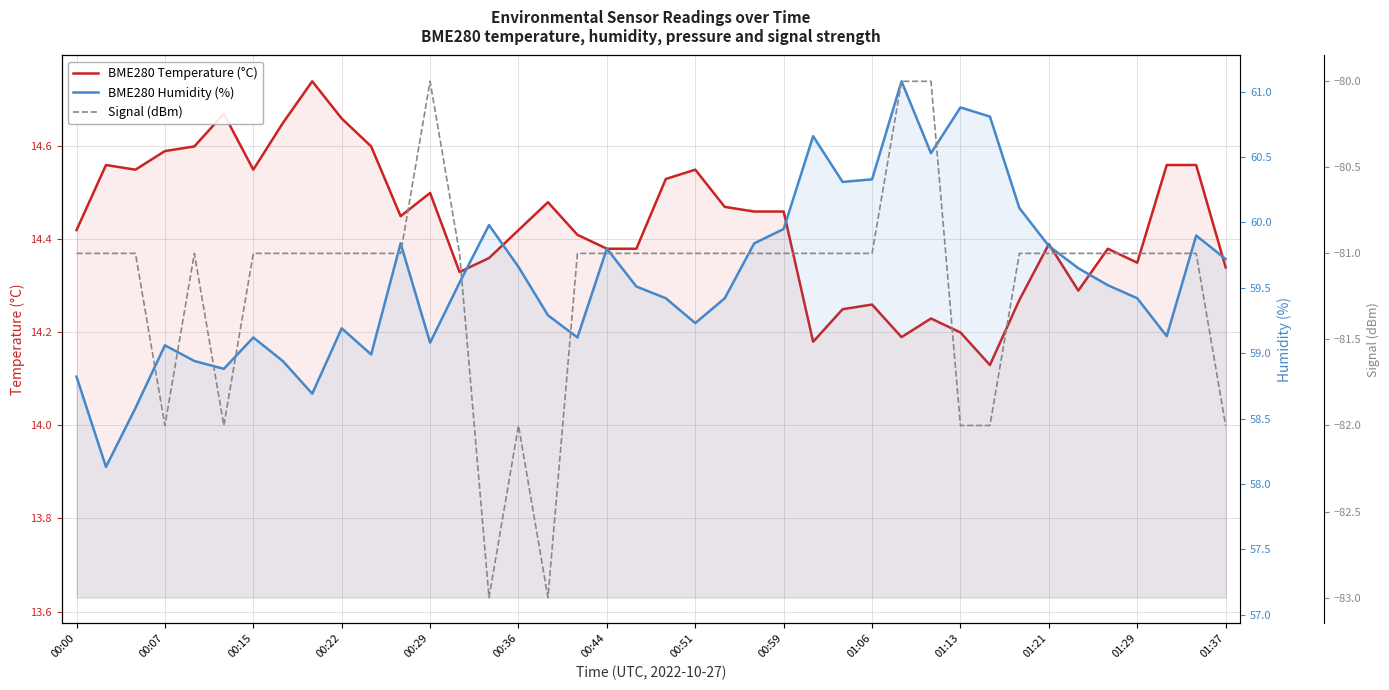

What position from the left is 01:13?

31